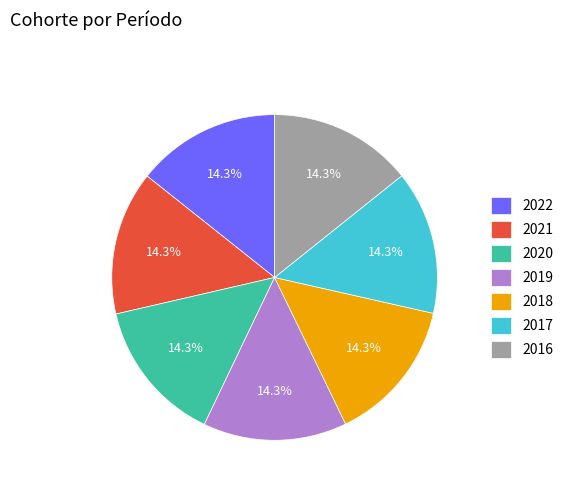

Is the sum of 2021 and 2020 greater than half?

No